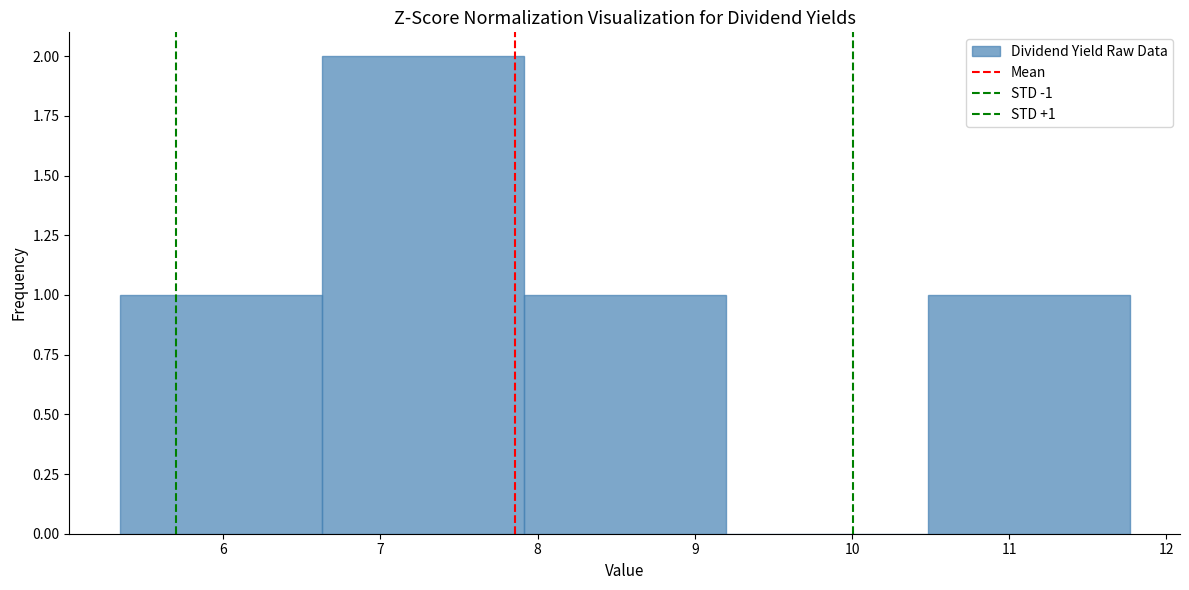

Over which range of the x-axis is the bar tallest?

6.6 to 7.9